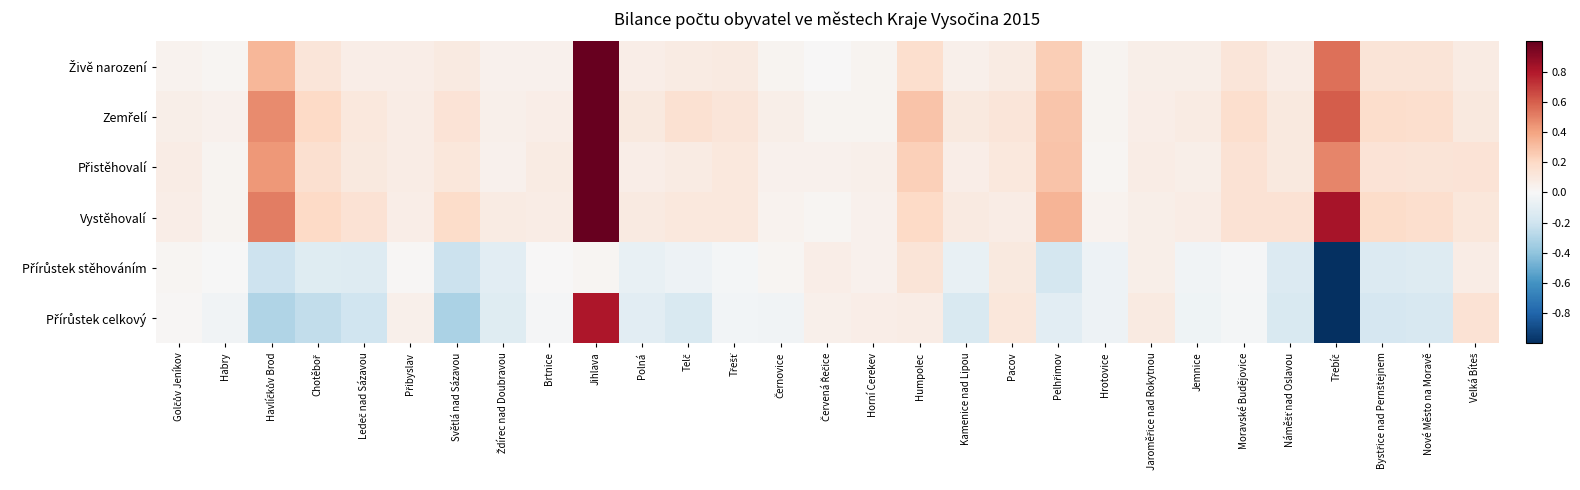

What is the difference between the highest and lowest values at Černovice?

0.1